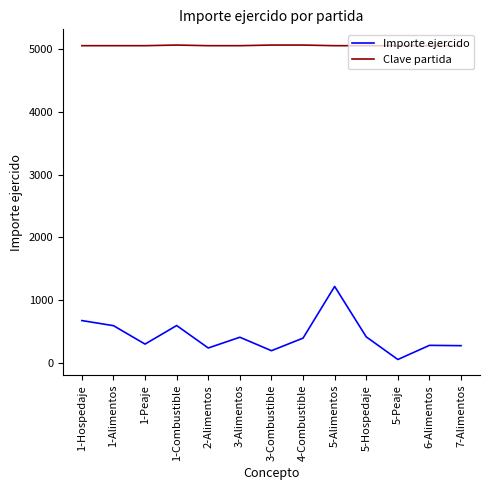

What position from the left is 7-Alimentos?

13